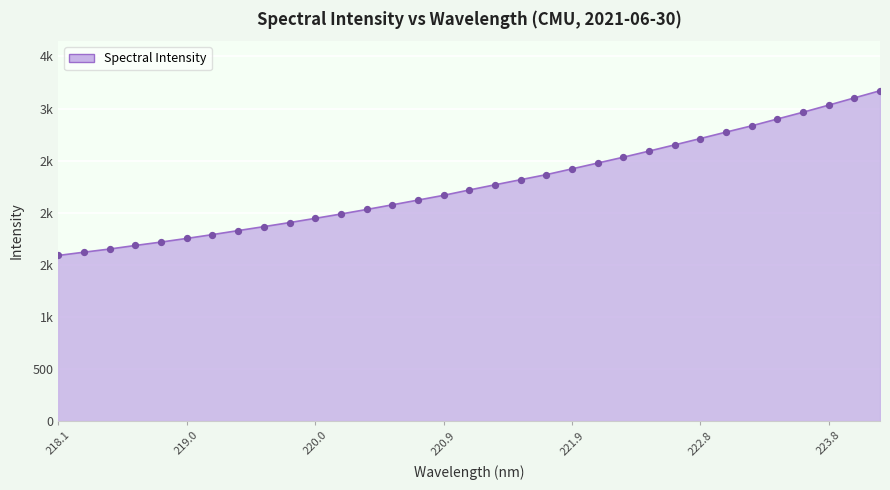

Does the chart have visible grid lines?

Yes